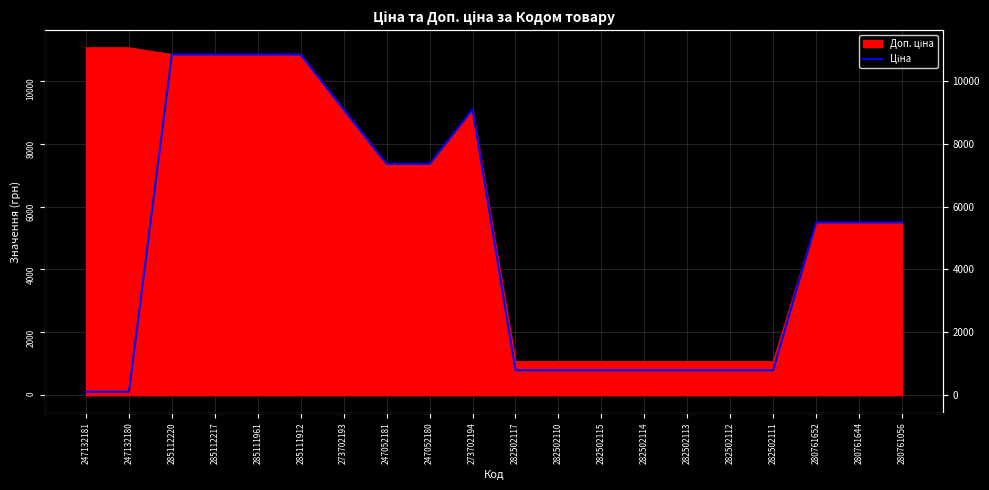

Which label corresponds to the smallest value in the chart?

247132181